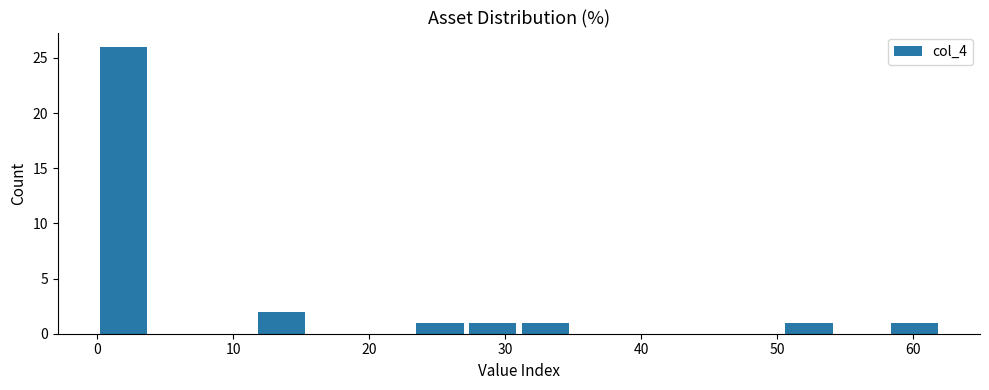

Read against the x-axis, roughly where is the centre of the tallest bar?

2